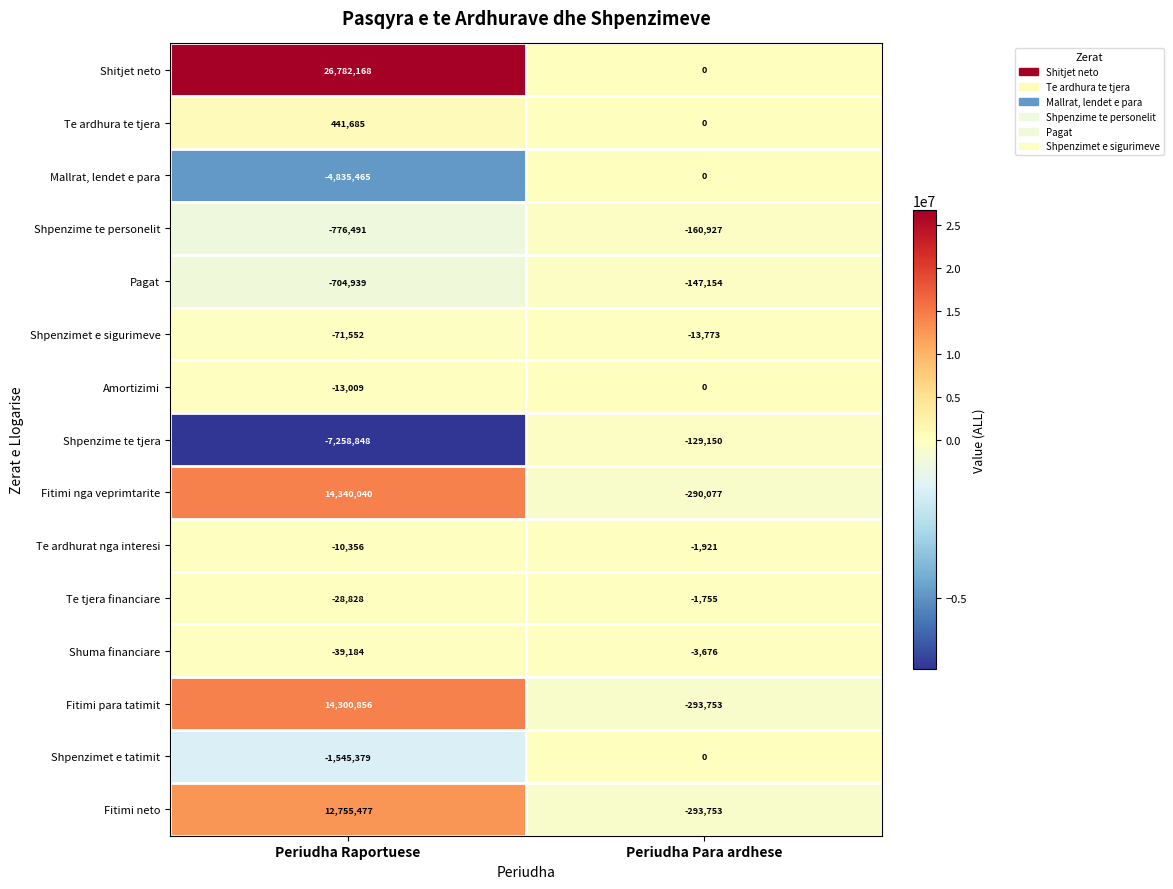

At which label is Shpenzimet e tatimit closest to -772689?

Periudha Para ardhese